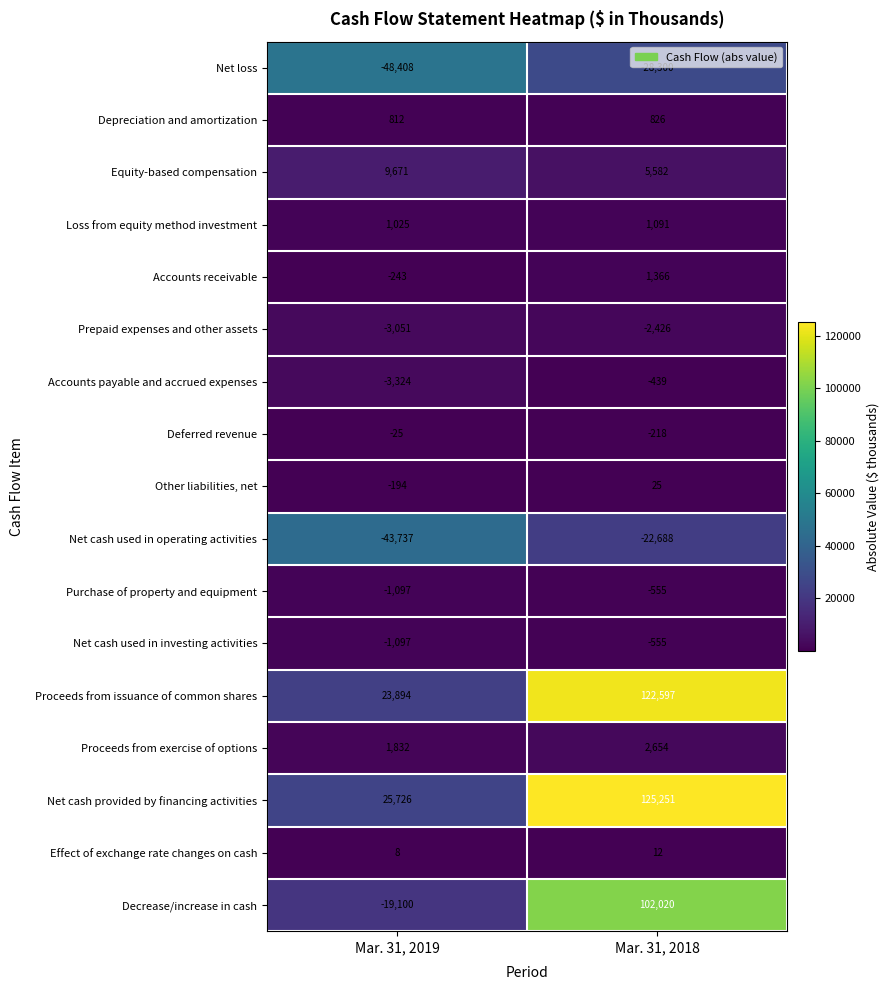

At which label is Effect of exchange rate changes on cash closest to 10?

Mar. 31, 2019